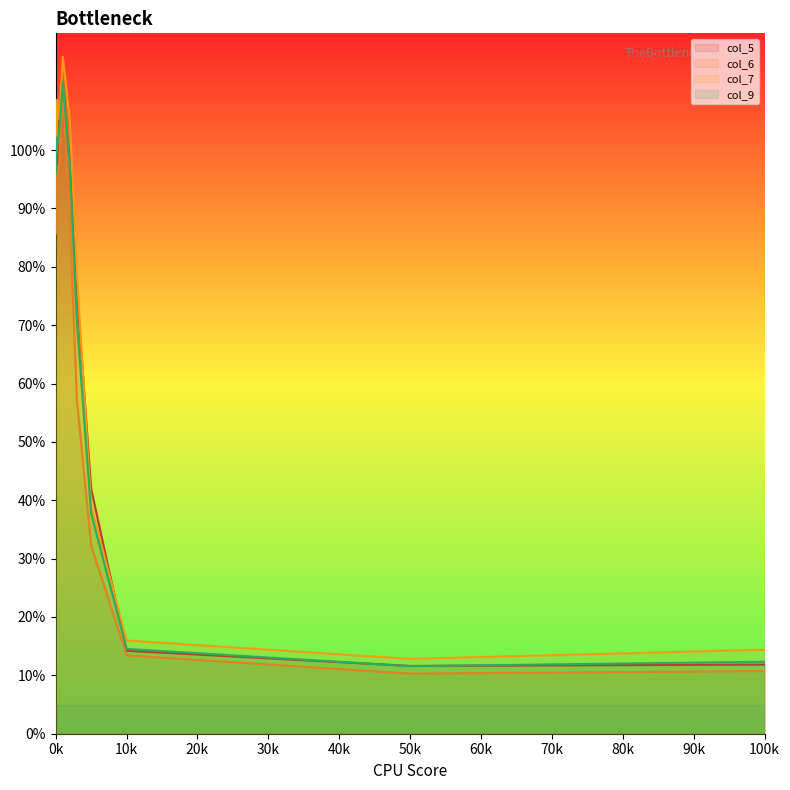

What is the smallest value displayed?

10.3